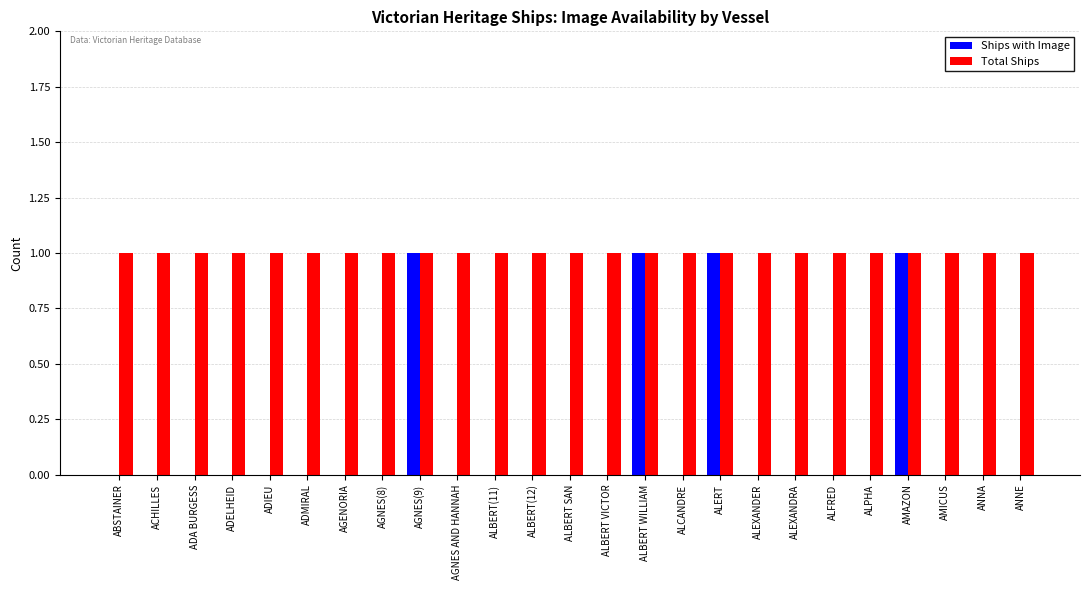

The Ships with Image series shows 0 at ALBERT SAN. True or false?

True